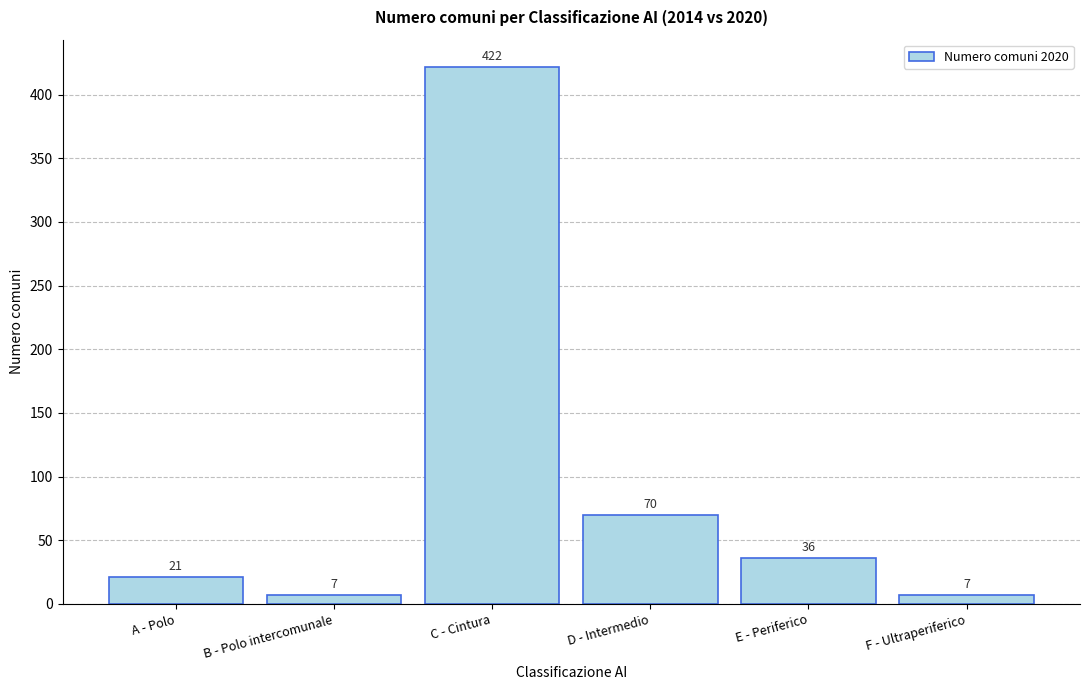

Reading right to left, list all the values displayed in this chart.

F - Ultraperiferico=7	E - Periferico=36	D - Intermedio=70	C - Cintura=422	B - Polo intercomunale=7	A - Polo=21